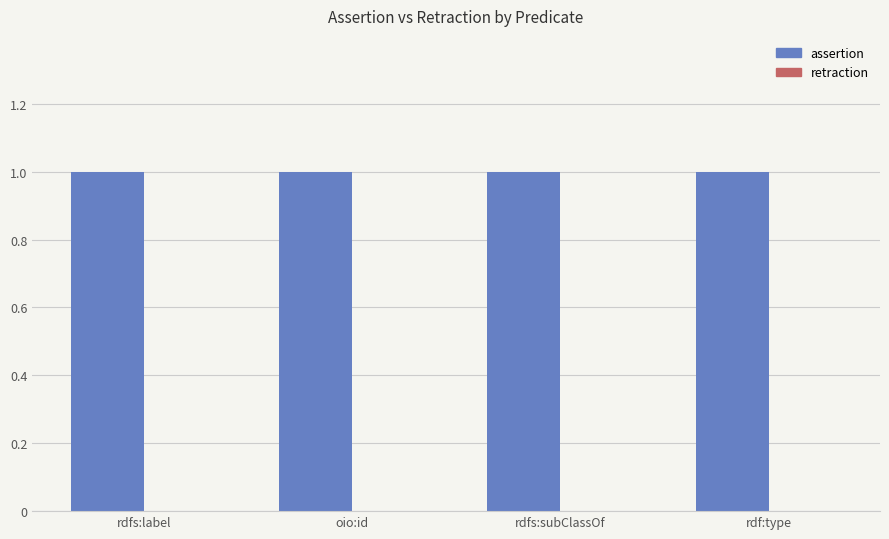

Between rdfs:label and rdfs:subClassOf, which series saw the biggest shift?

assertion